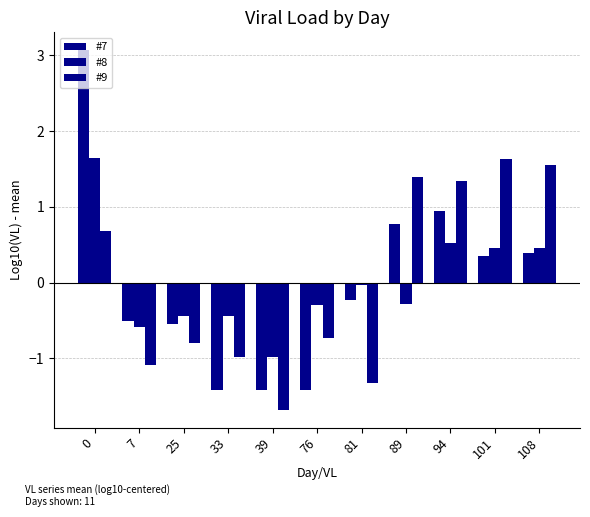

Does the chart contain any negative values?

Yes